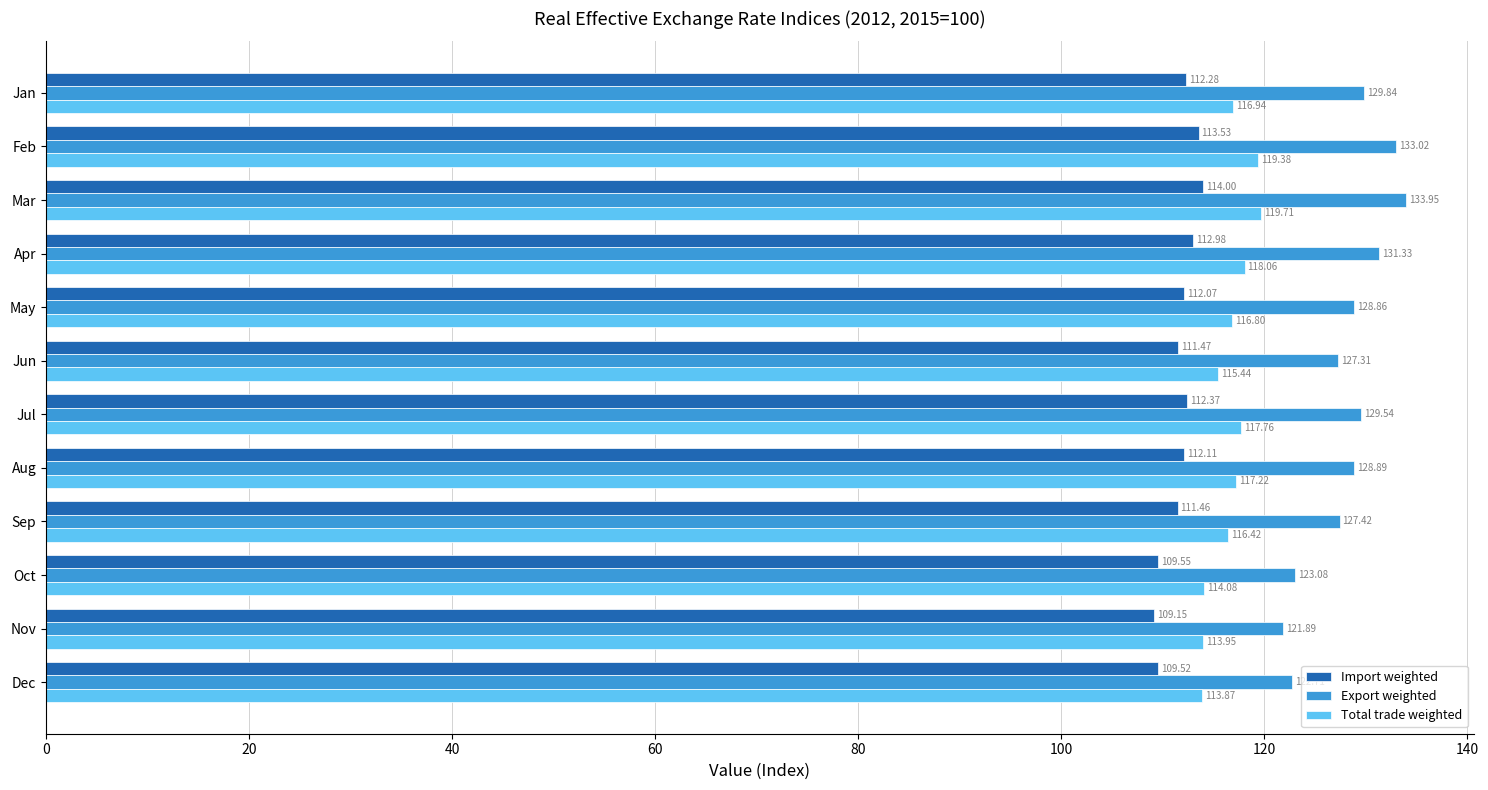

How many data points in Total trade weighted are above 116?

8